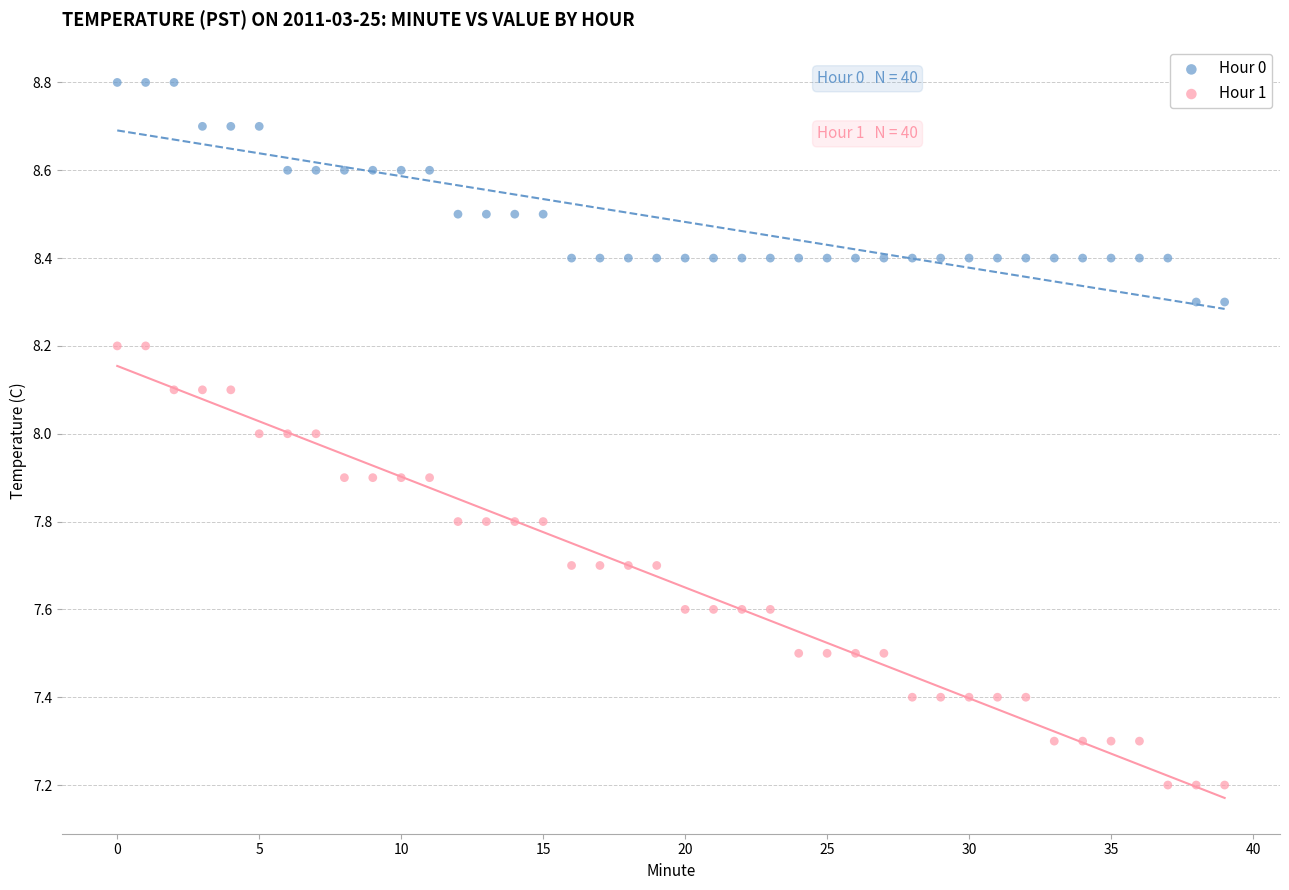

Which series has the widest spread of Y values?

Hour 1